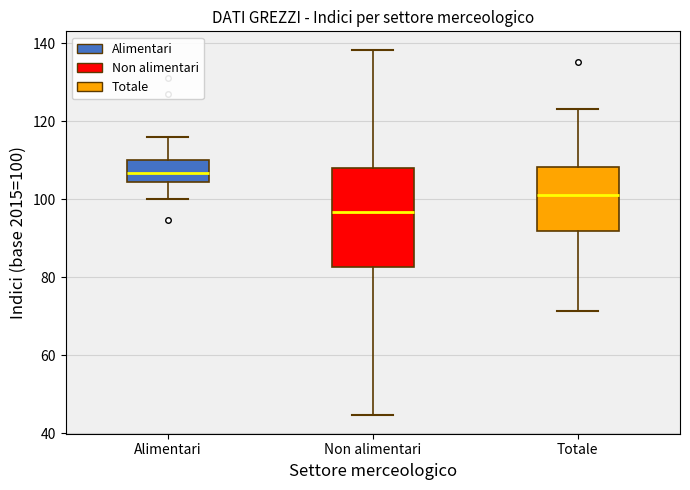

Which box's median line is the lowest?

Non alimentari